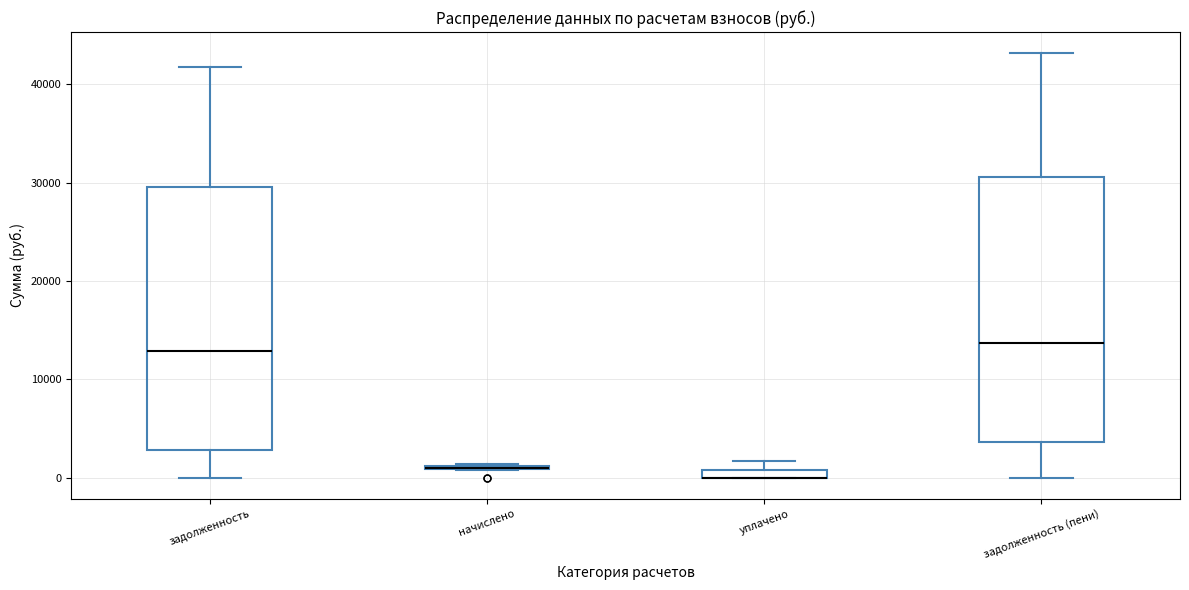

Where does the median line of the box for задолженность (пени) sit on the y-axis? The values are not printed on the chart, so give them approximately, as read against the axis.

14000